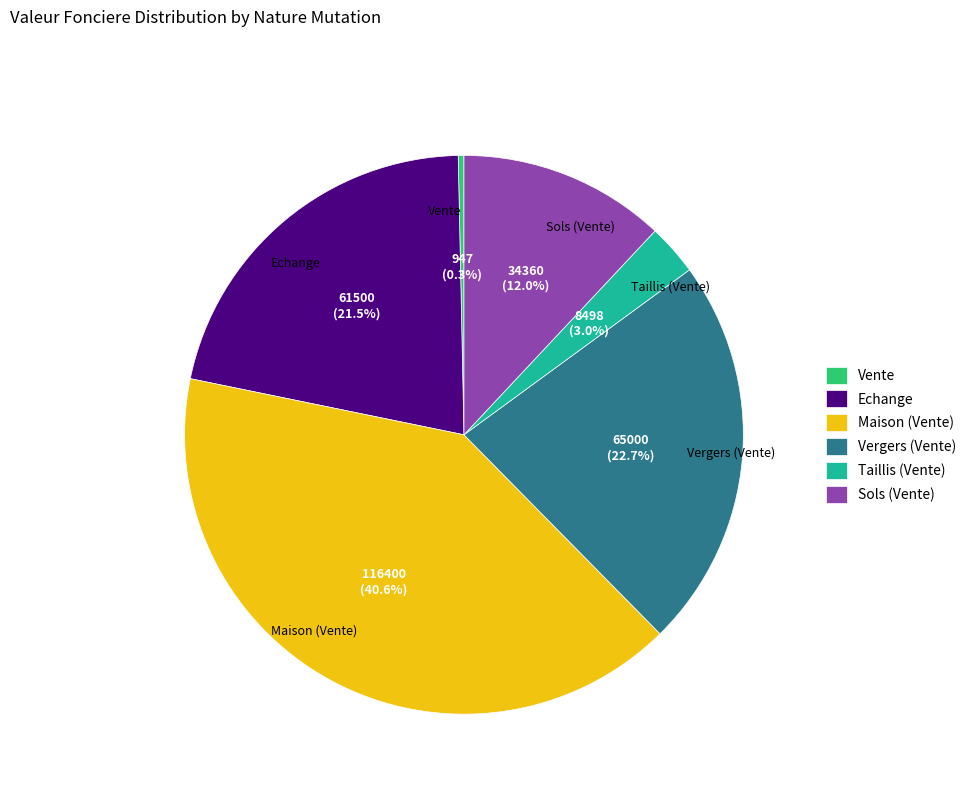

Which slice is the largest?

Maison (Vente)